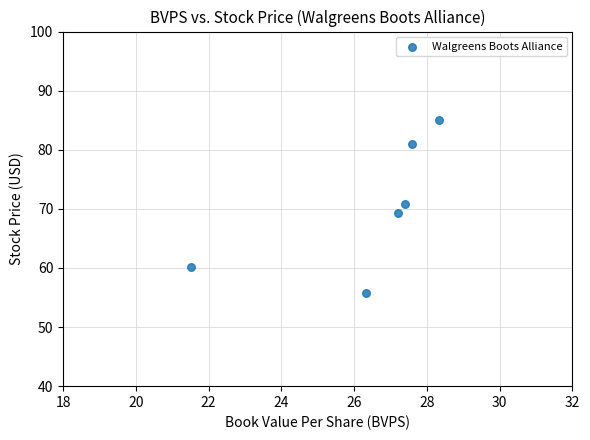

What is the average Y value?

70.4